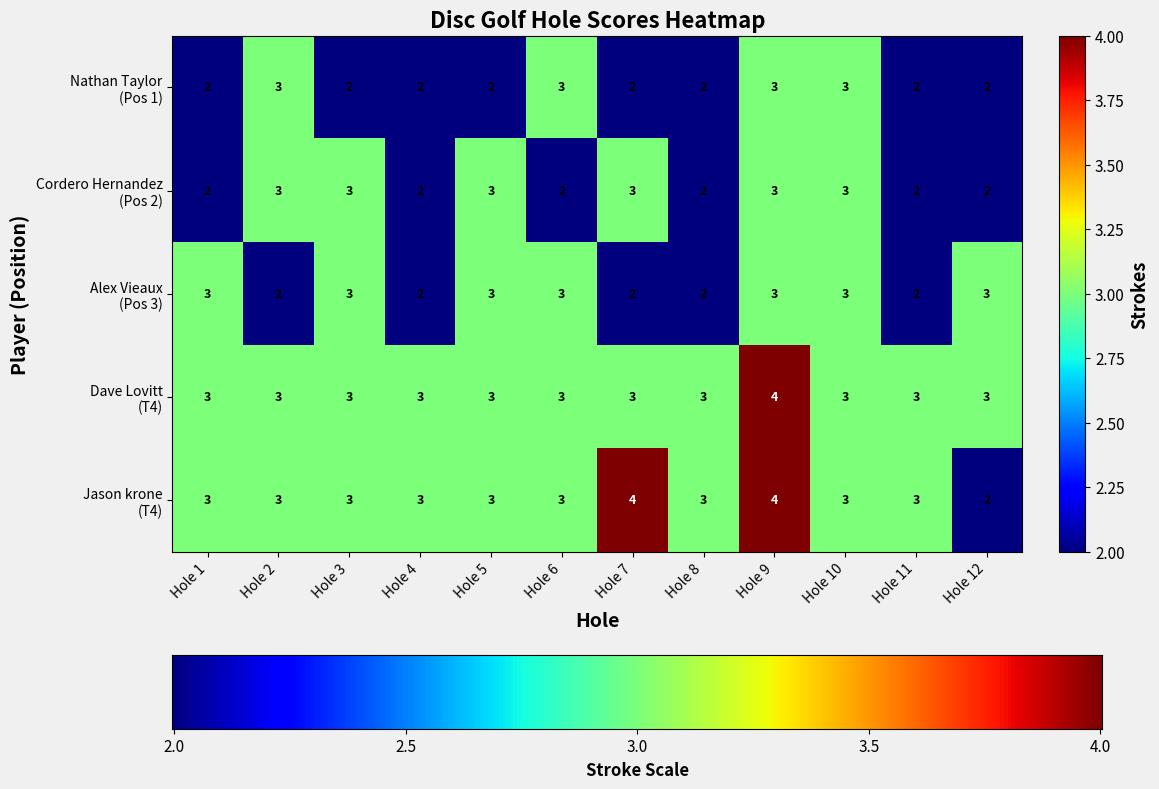

What is the greatest value displayed?

4